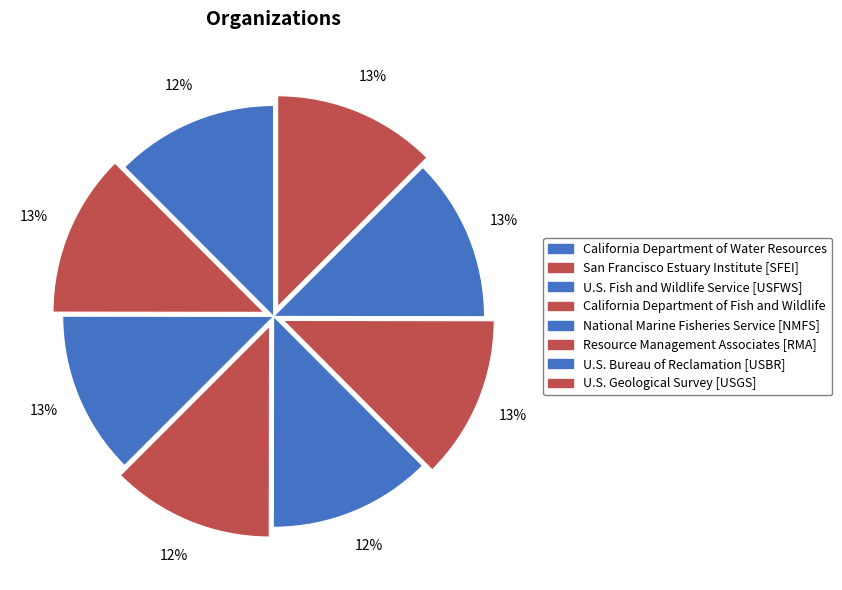

How many slices are in this pie chart?

8